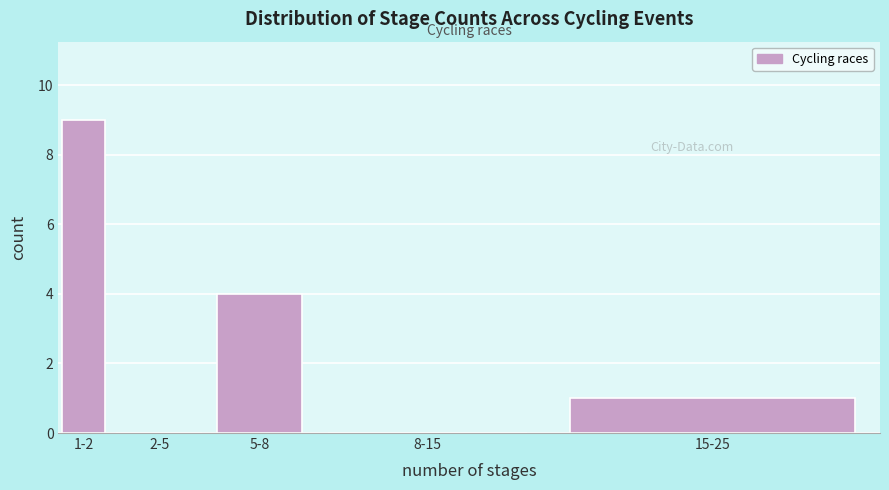

Reading right to left, extract all data points from this chart.

15-25=1	8-15=0	5-8=4	2-5=0	1-2=9